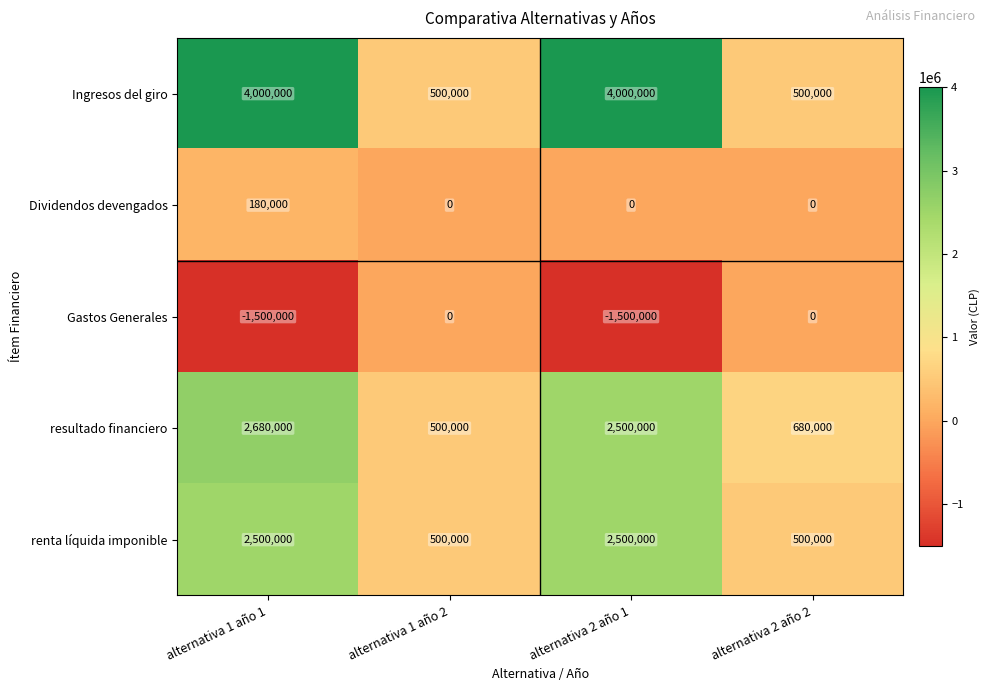

What is the maximum value shown in the chart?

4000000